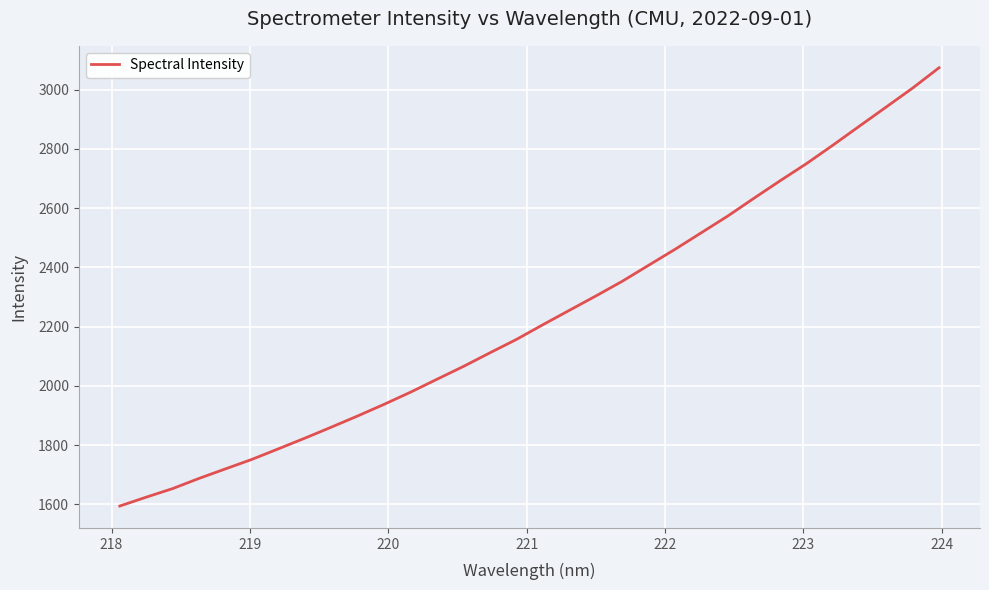

Reading left to right, list all the values displayed in this chart.

1594.4	1624.3	1653.3	1687.7	1719.9	1752.0	1787.6	1823.5	1860.7	1898.6	1937.9	1978.9	2022.5	2065.8	2111.6	2156.7	2206.3	2254.7	2303.1	2352.7	2406.8	2460.7	2516.9	2573.2	2633.8	2693.2	2751.2	2813.5	2877.5	2941.0	3004.9	3073.5